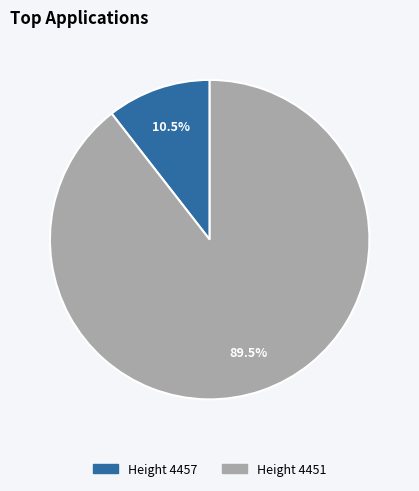

To the nearest percent, what is the difference between the largest and smallest slice percentages?

79%